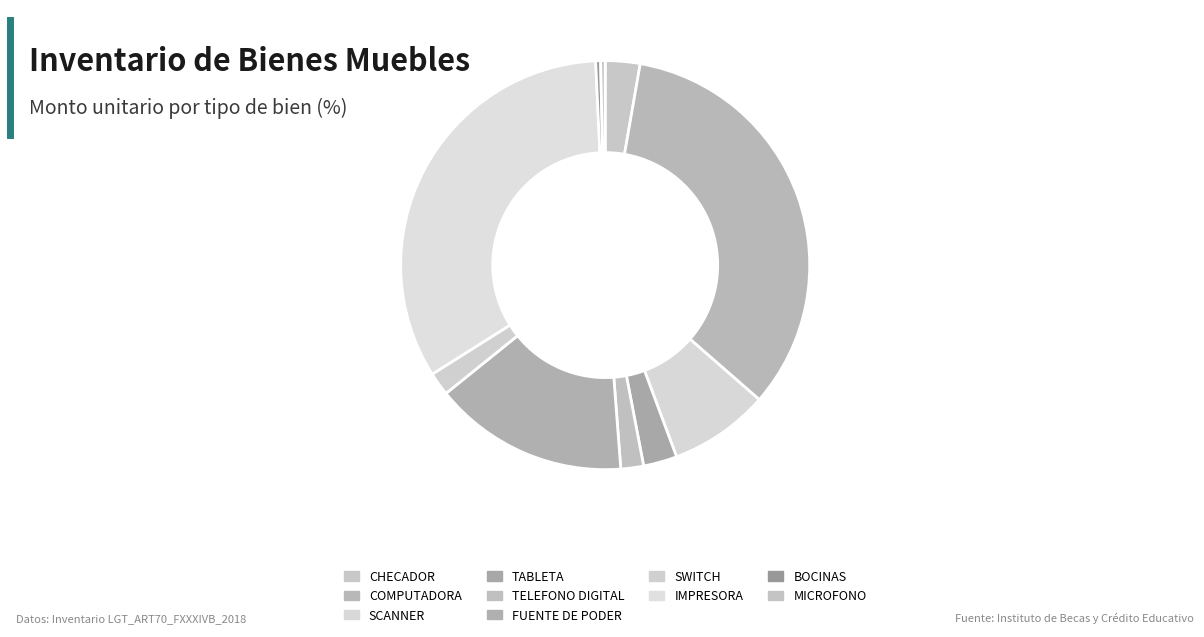

To the nearest percent, what percentage of the pie is COMPUTADORA?

34%